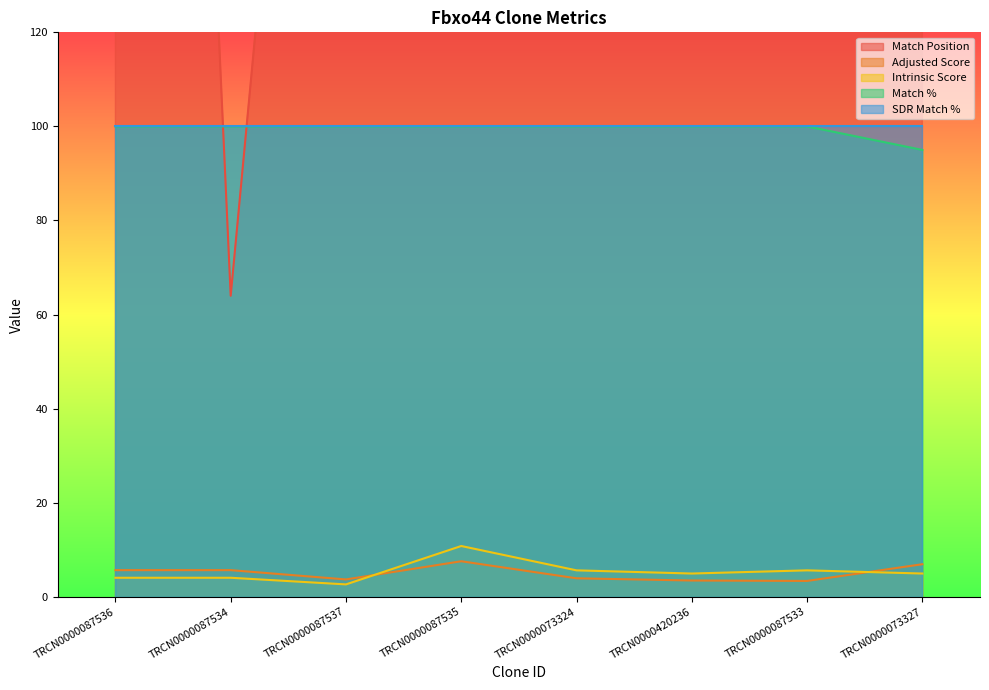

True or false: Adjusted Score and Intrinsic Score cross at least once.

True